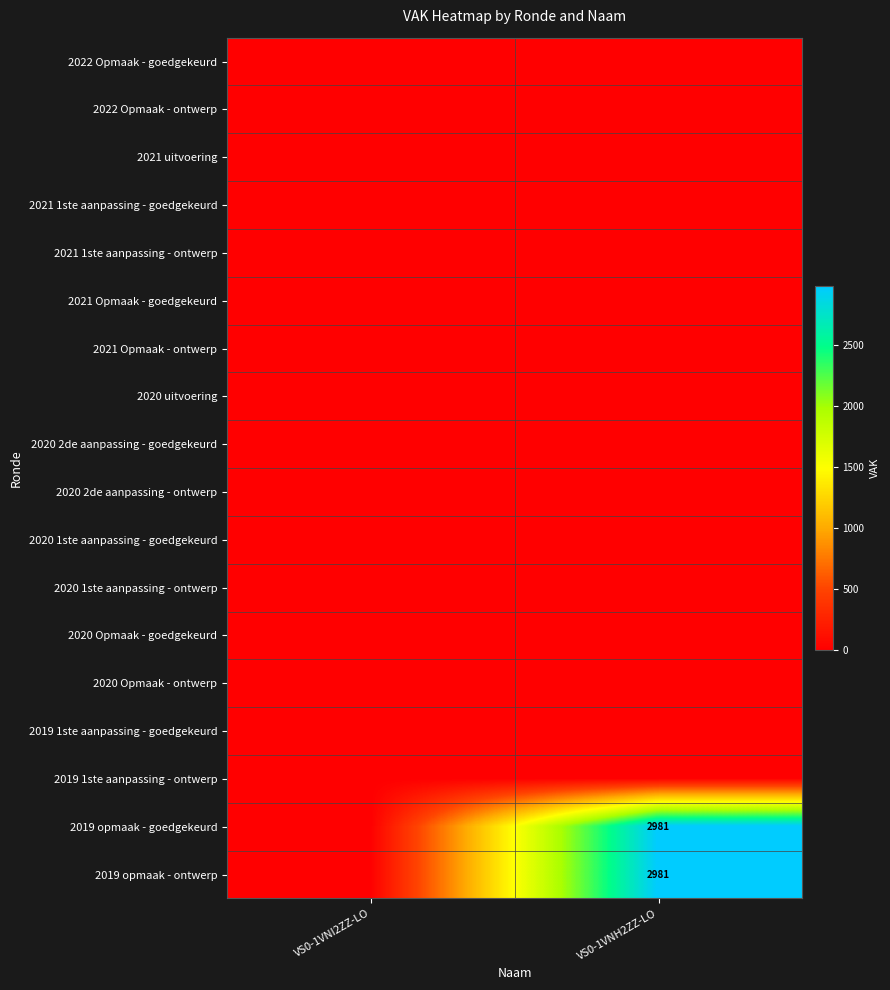

At VS0-1VNH2ZZ-LO, list the series in order from largest to smallest.

2019 opmaak - goedgekeurd, 2019 opmaak - ontwerp, 2022 Opmaak - goedgekeurd, 2022 Opmaak - ontwerp, 2021 uitvoering, 2021 1ste aanpassing - goedgekeurd, 2021 1ste aanpassing - ontwerp, 2021 Opmaak - goedgekeurd, 2021 Opmaak - ontwerp, 2020 uitvoering, 2020 2de aanpassing - goedgekeurd, 2020 2de aanpassing - ontwerp, 2020 1ste aanpassing - goedgekeurd, 2020 1ste aanpassing - ontwerp, 2020 Opmaak - goedgekeurd, 2020 Opmaak - ontwerp, 2019 1ste aanpassing - goedgekeurd, 2019 1ste aanpassing - ontwerp